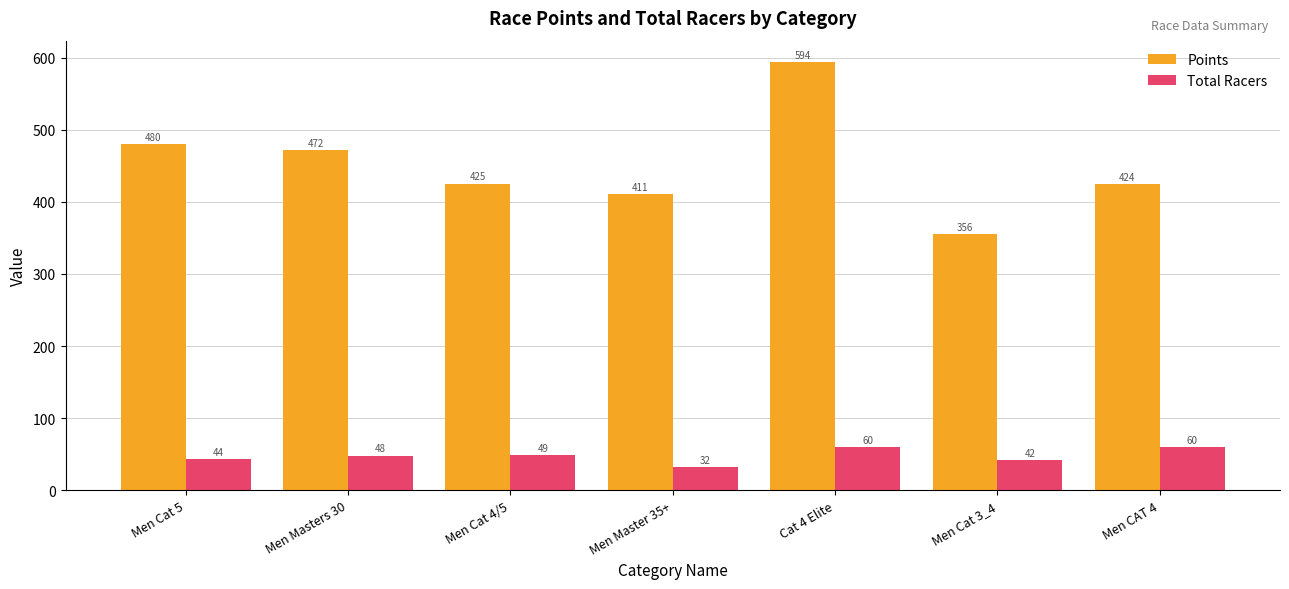

Which series changed the most between Men Masters 30 and Cat 4 Elite?

Points